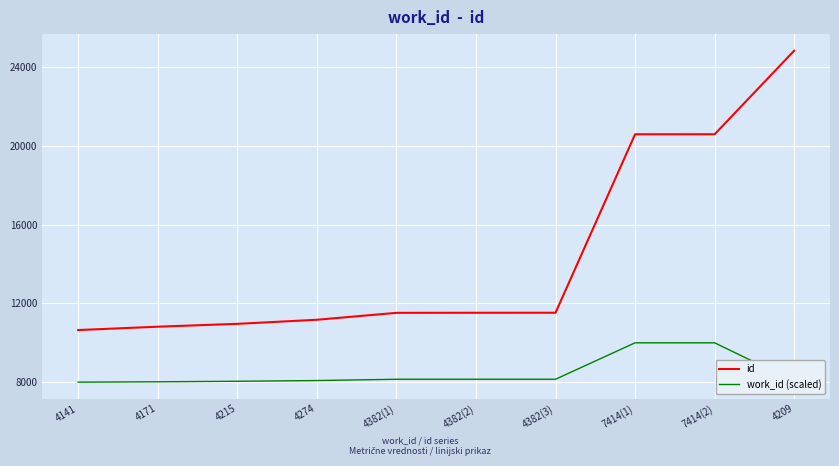

What is the difference between the maximum and minimum values in the work_id (scaled) series?

2000.0